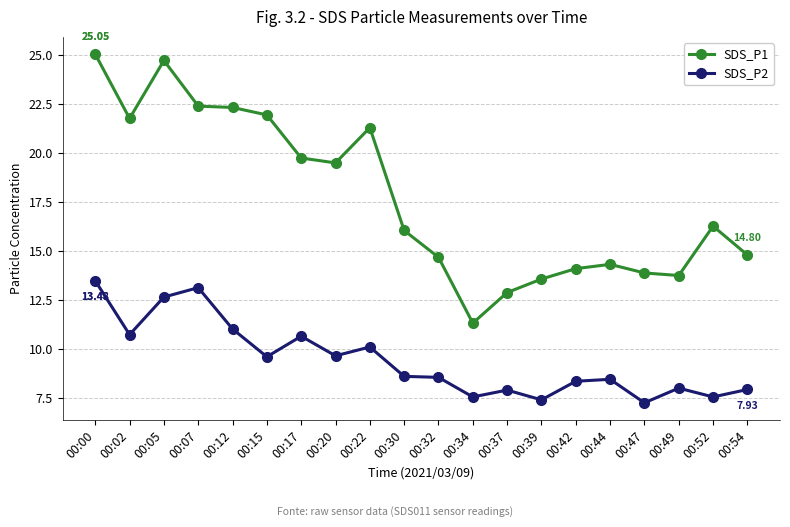

True or false: SDS_P2 and SDS_P1 cross at least once.

False